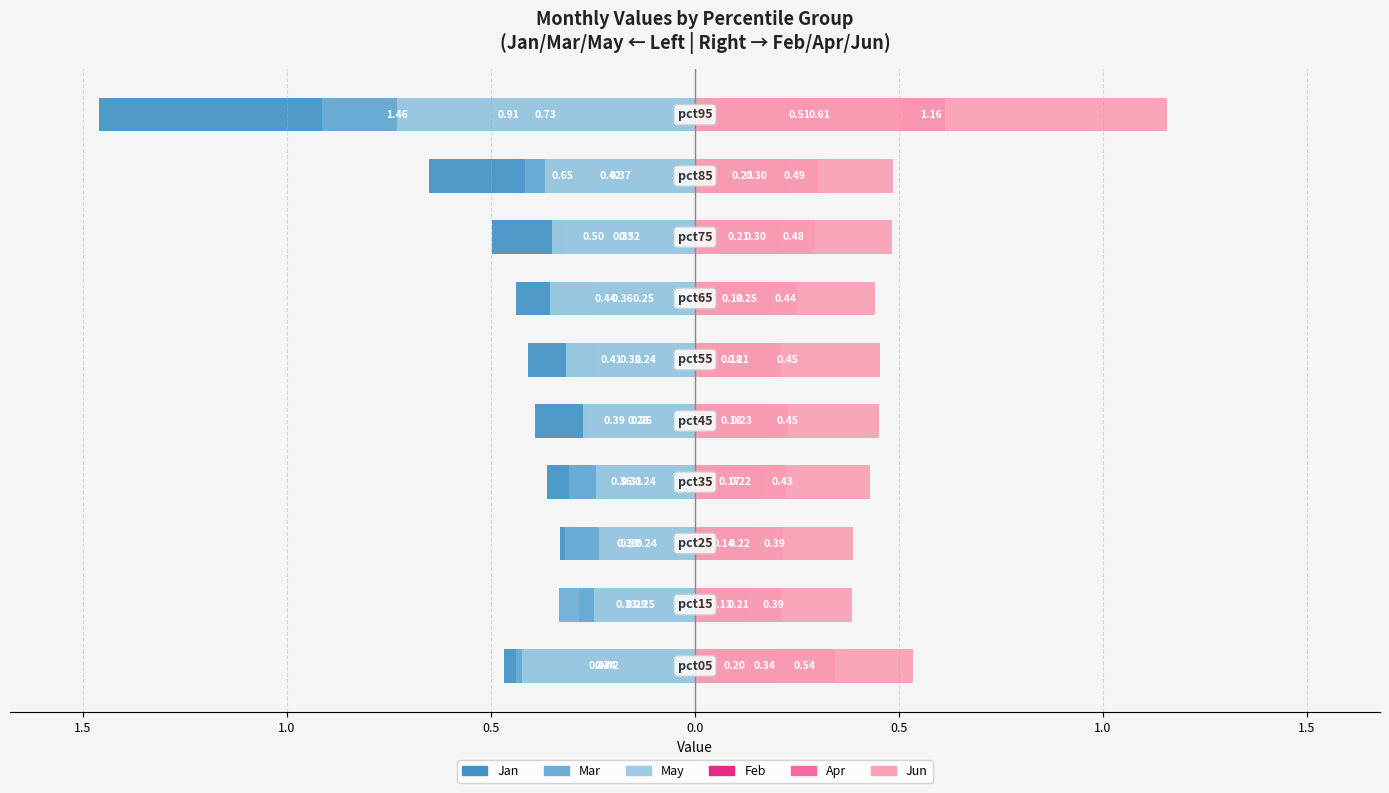

What is the value of the Jan bar at the 5th from the left?

-0.4